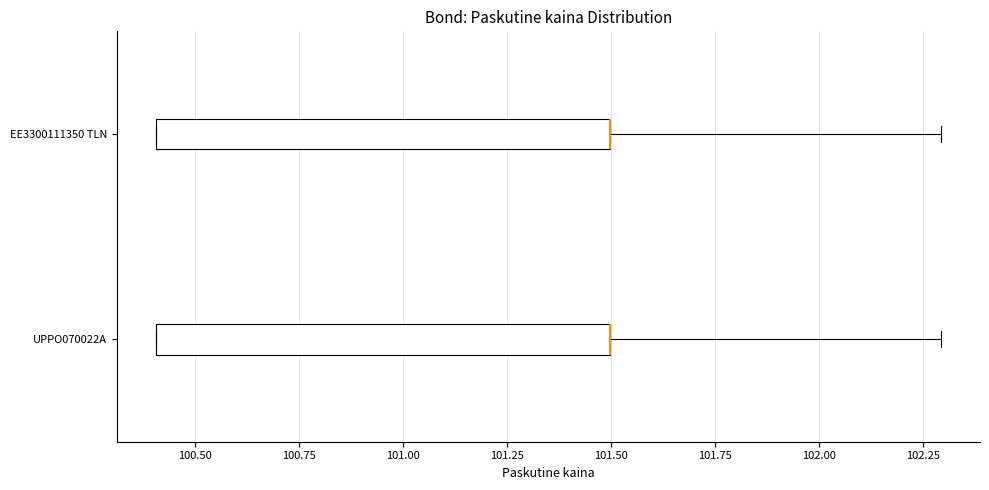

Reading bottom to top, read every box against the x-axis: the position of its median line, the range the box covers, and the ends of its whiskers. The values are not printed on the chart, so give them approximately, as read against the axis.

UPPO070022A: median 101.5 (drawn on the box's right edge), box 100.4 to 101.5, whiskers 100.4 to 102.3
EE3300111350 TLN: median 101.5 (drawn on the box's right edge), box 100.4 to 101.5, whiskers 100.4 to 102.3